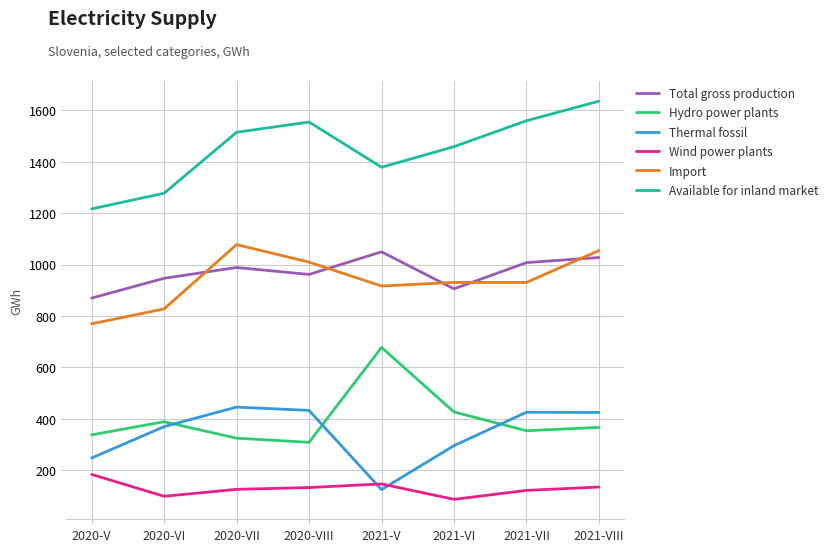

How many times do Import and Total gross production cross each other?

5